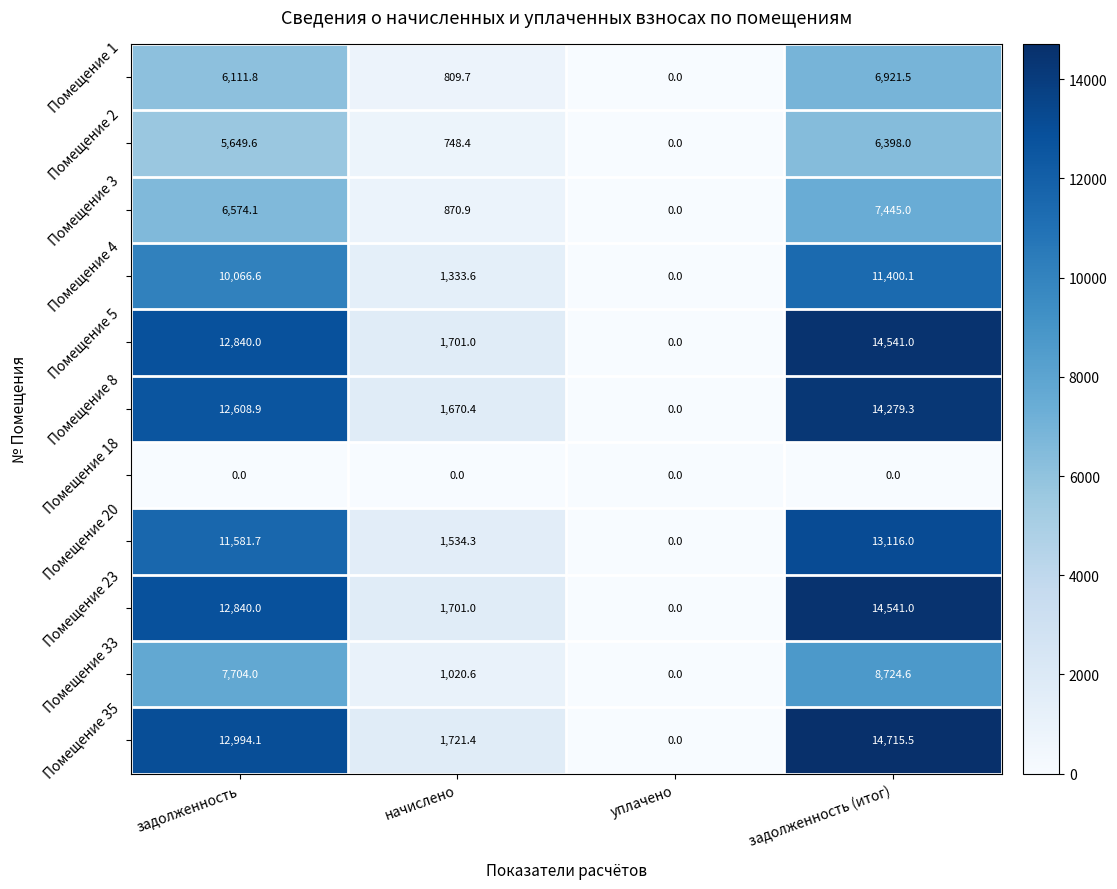

What is the sum of the Помещение 5 values at задолженность (итог) and задолженность?

27381.0